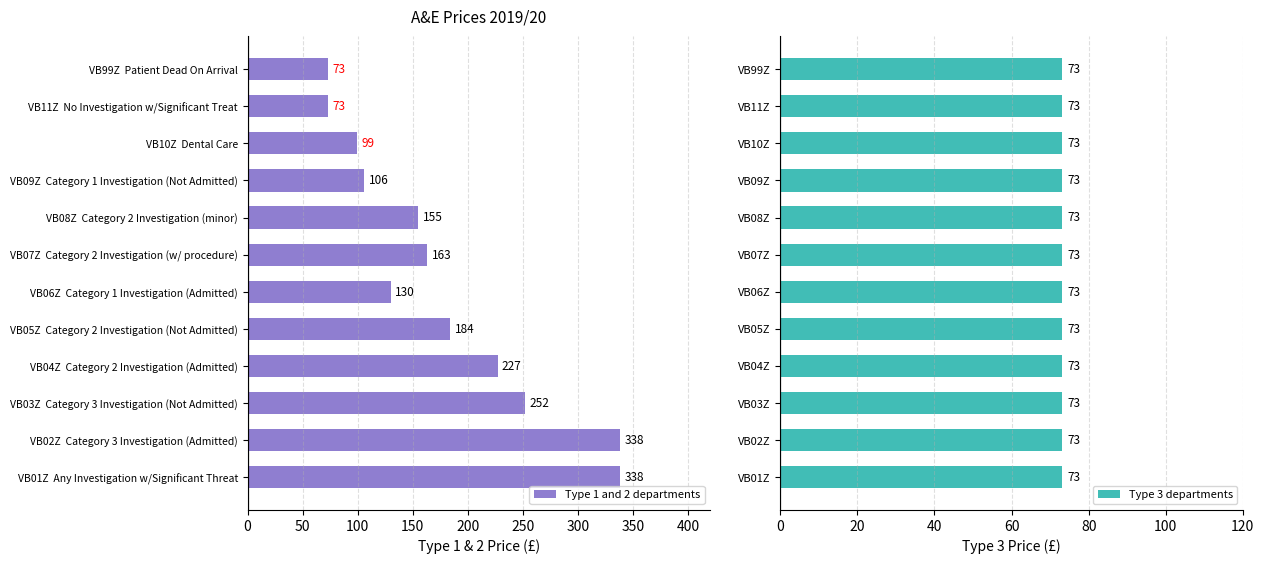

How many distinct data groups are displayed?

2